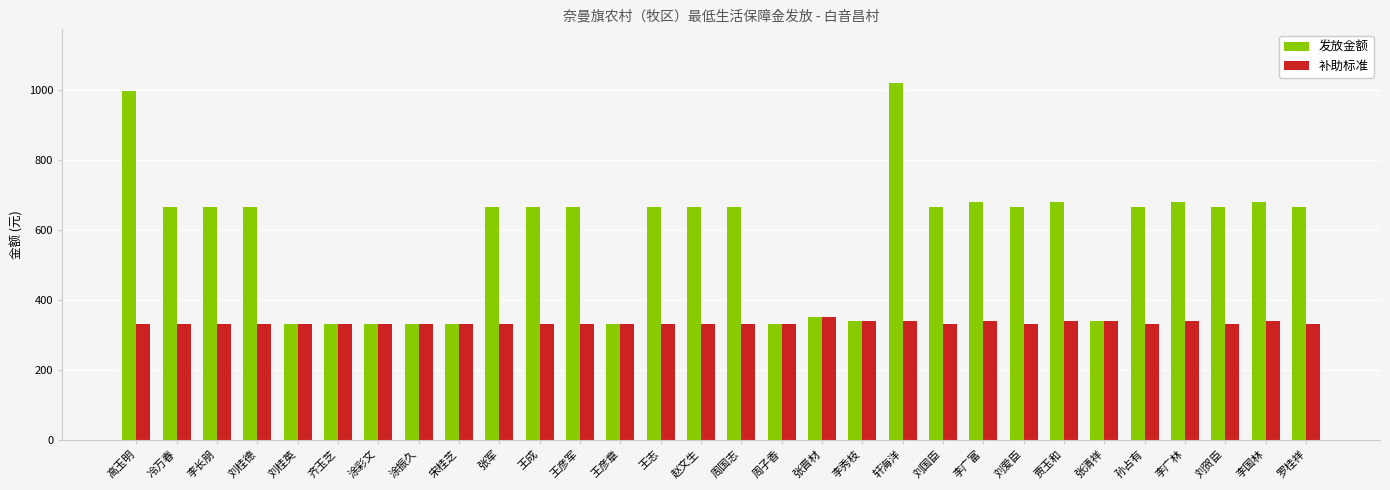

Count the number of categories in the chart.

30